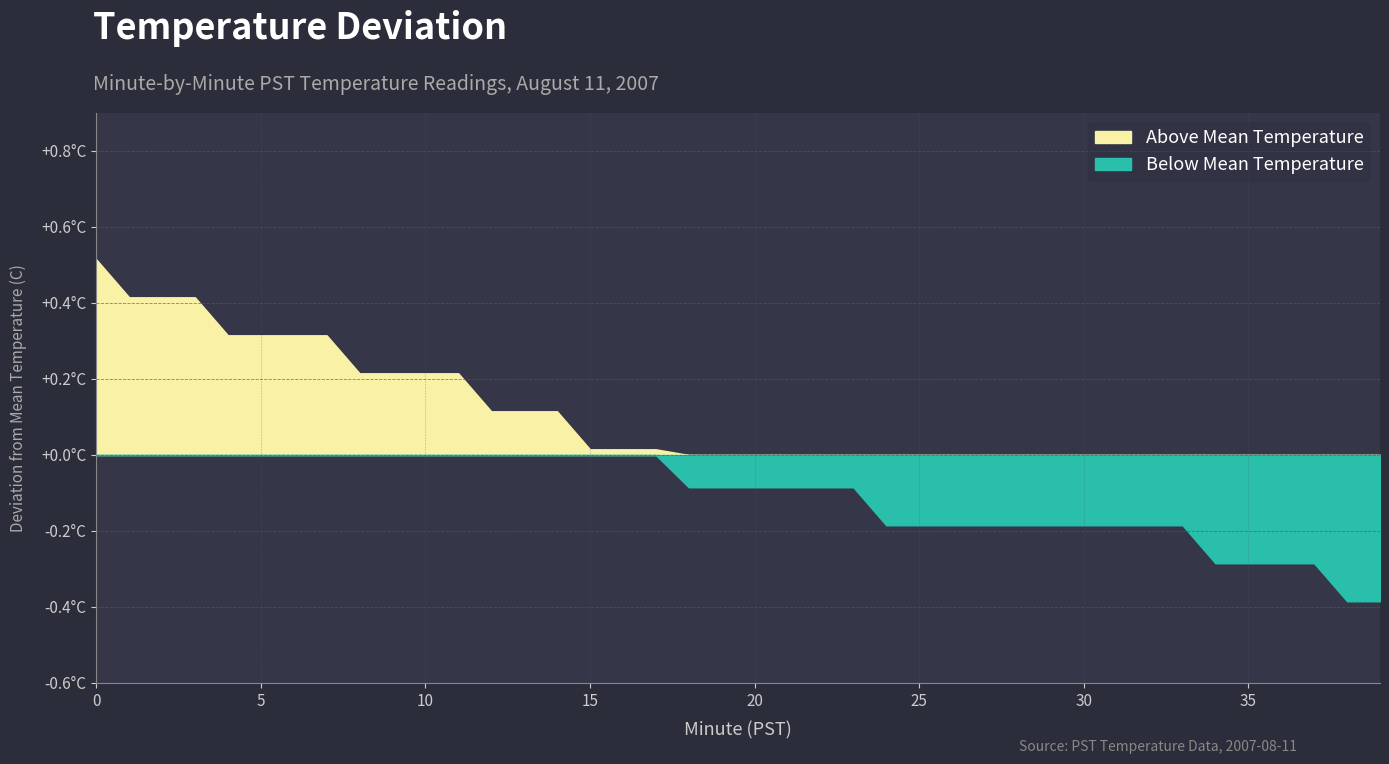

What is the difference between the Temperature (C) values at 32 and 38?

0.2